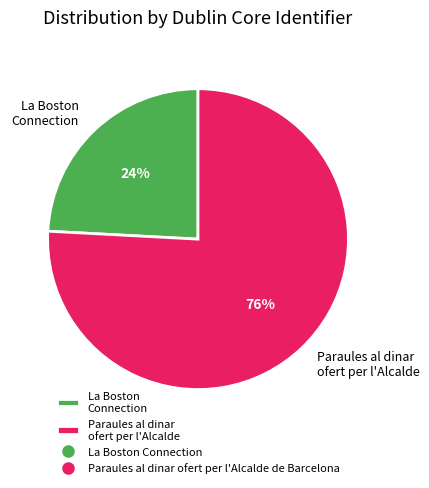

Is there any slice that represents more than half of the pie?

Yes